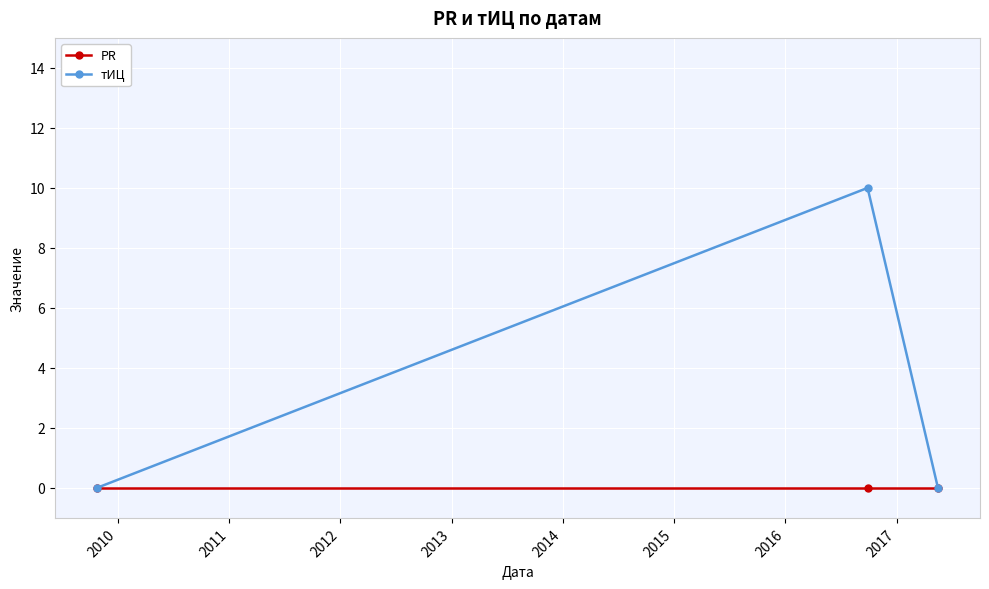

Does the chart display data point markers on the line(s)?

Yes